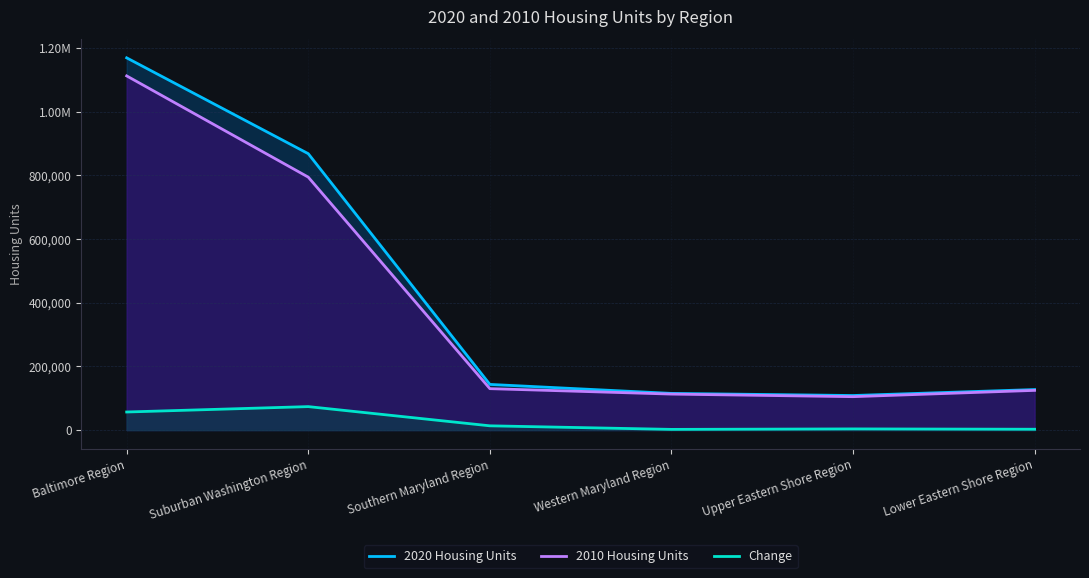

Where is Change nearest to the value 37889?

Baltimore Region